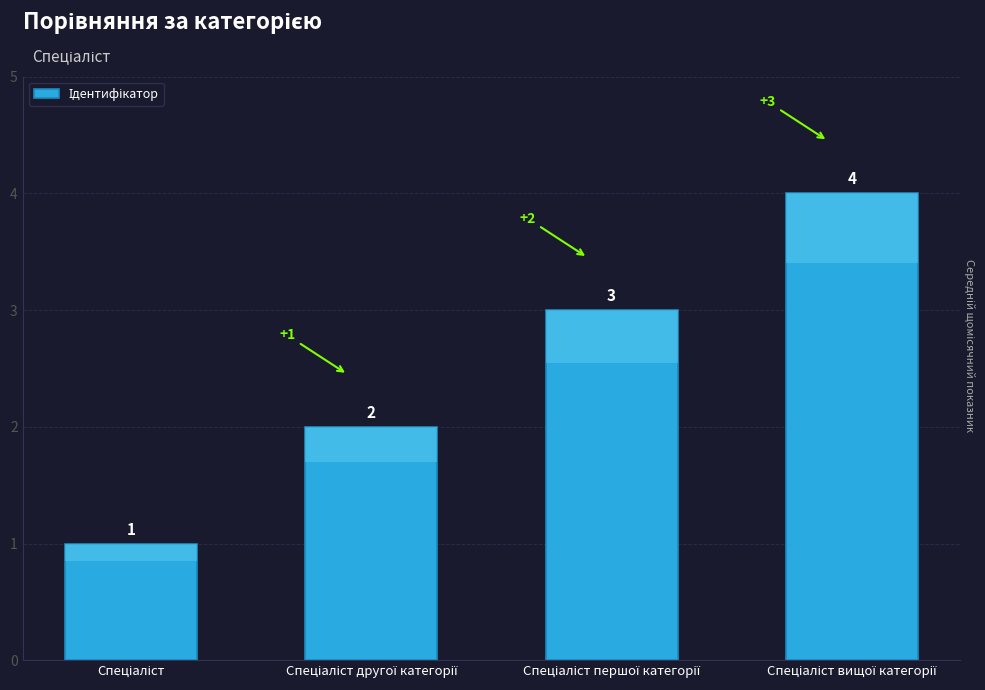

Count the number of categories in the chart.

4